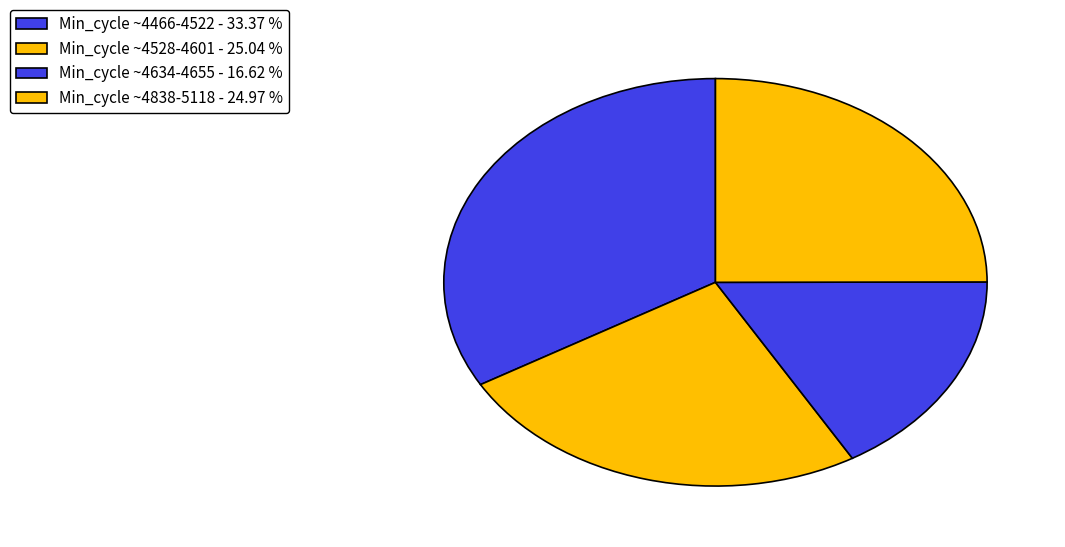

How many slices are in this pie chart?

4